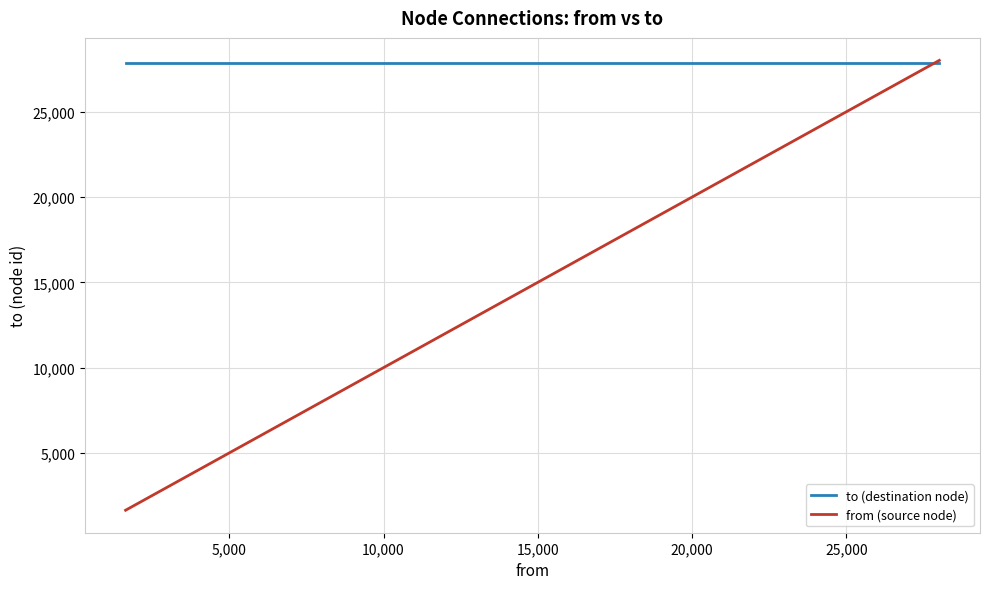

Which series has the widest spread of values?

from (source node)